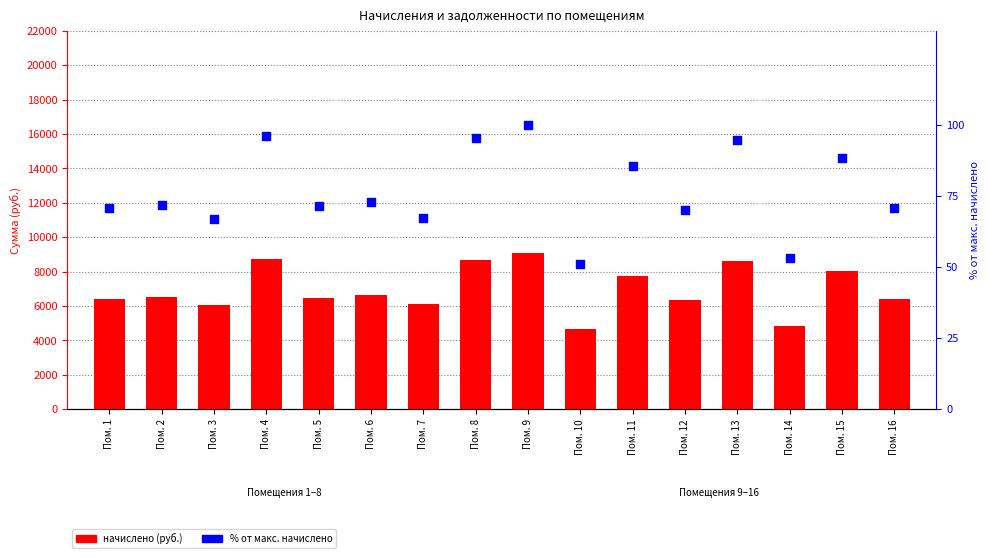

What are all the series names shown in the legend?

начислено, % от макс.